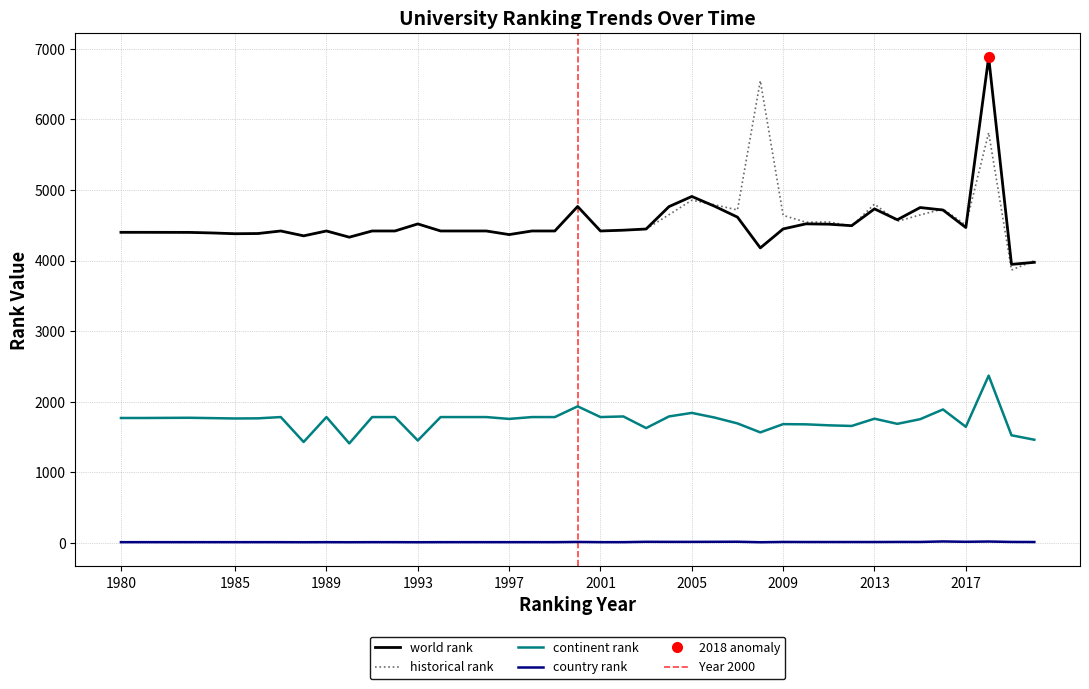

Which category has the highest value in the world rank series?

2018